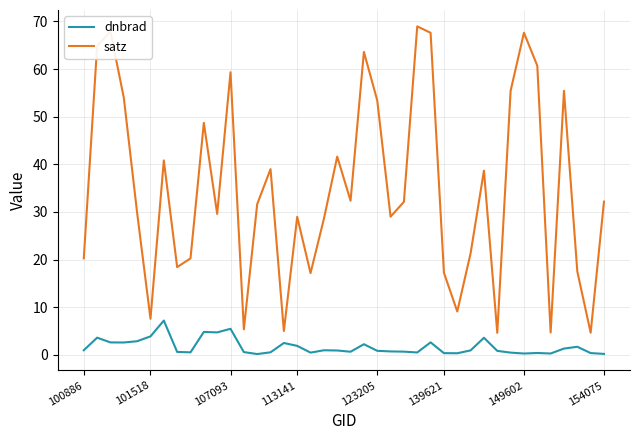

How many lines are shown in the chart?

2